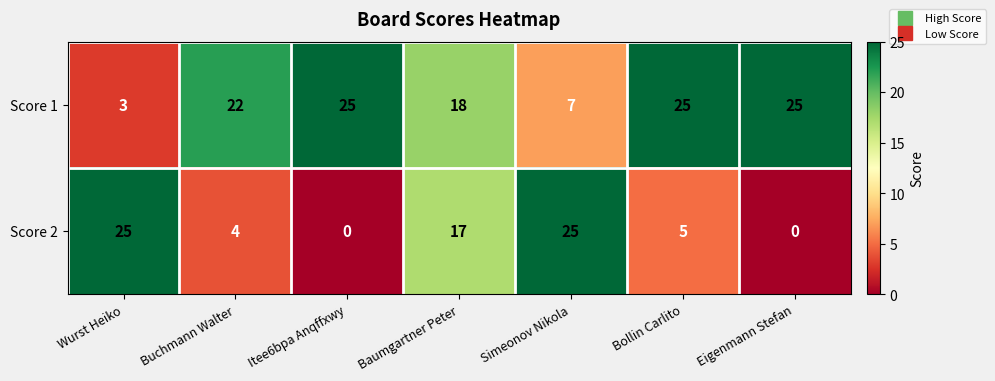

What is the difference between the maximum and second lowest values in the Score 2 series?

25